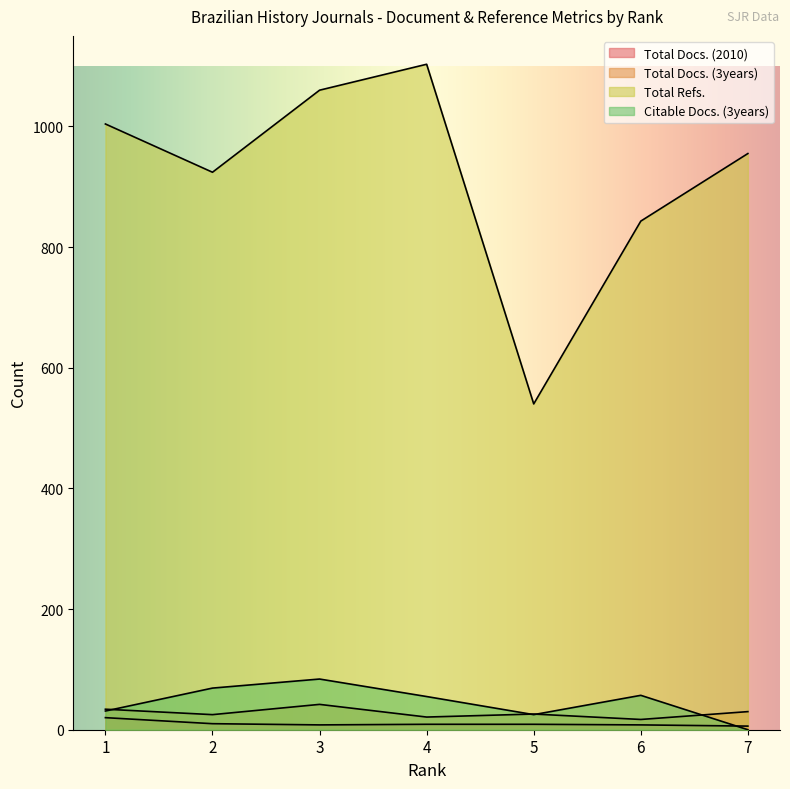

What is the total value across all series at 2?

1028